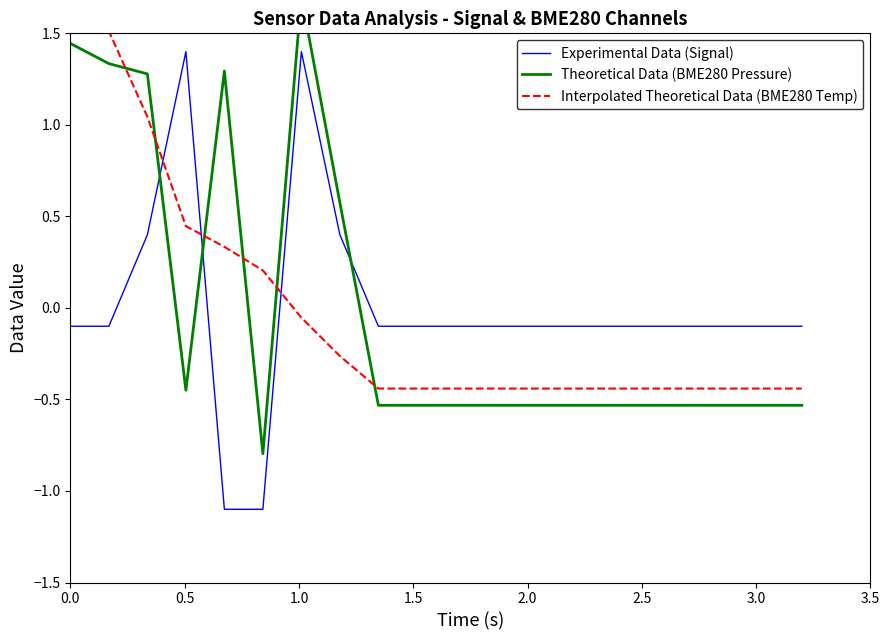

Which series has the widest spread of values?

Experimental Data (Signal)